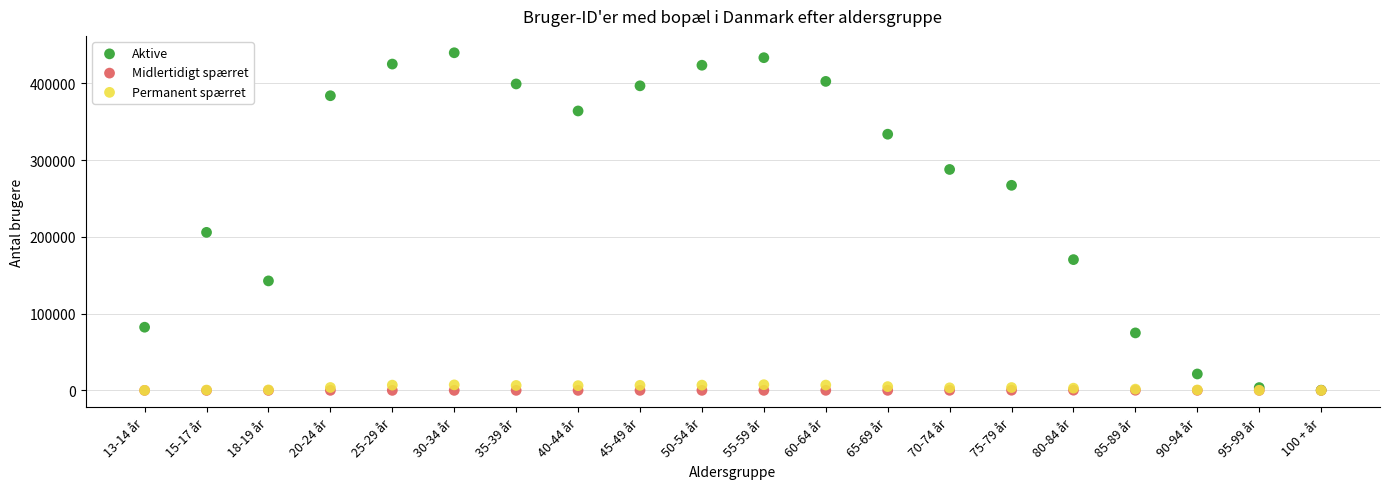

What are all the series names shown in the legend?

Aktive, Midlertidigt spærret, Permanent spærret